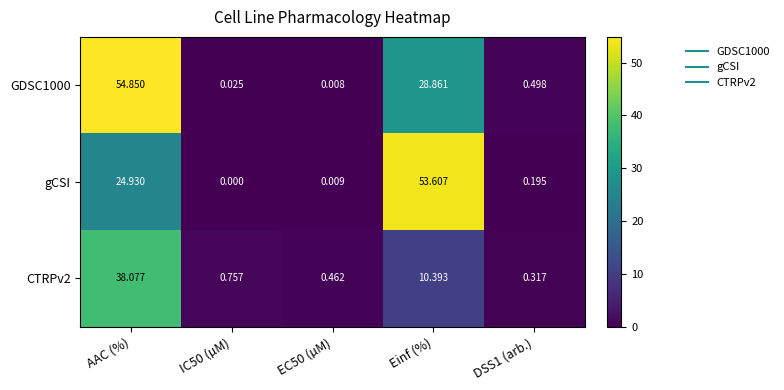

At which category is the sum across all series the highest?

AAC (%)